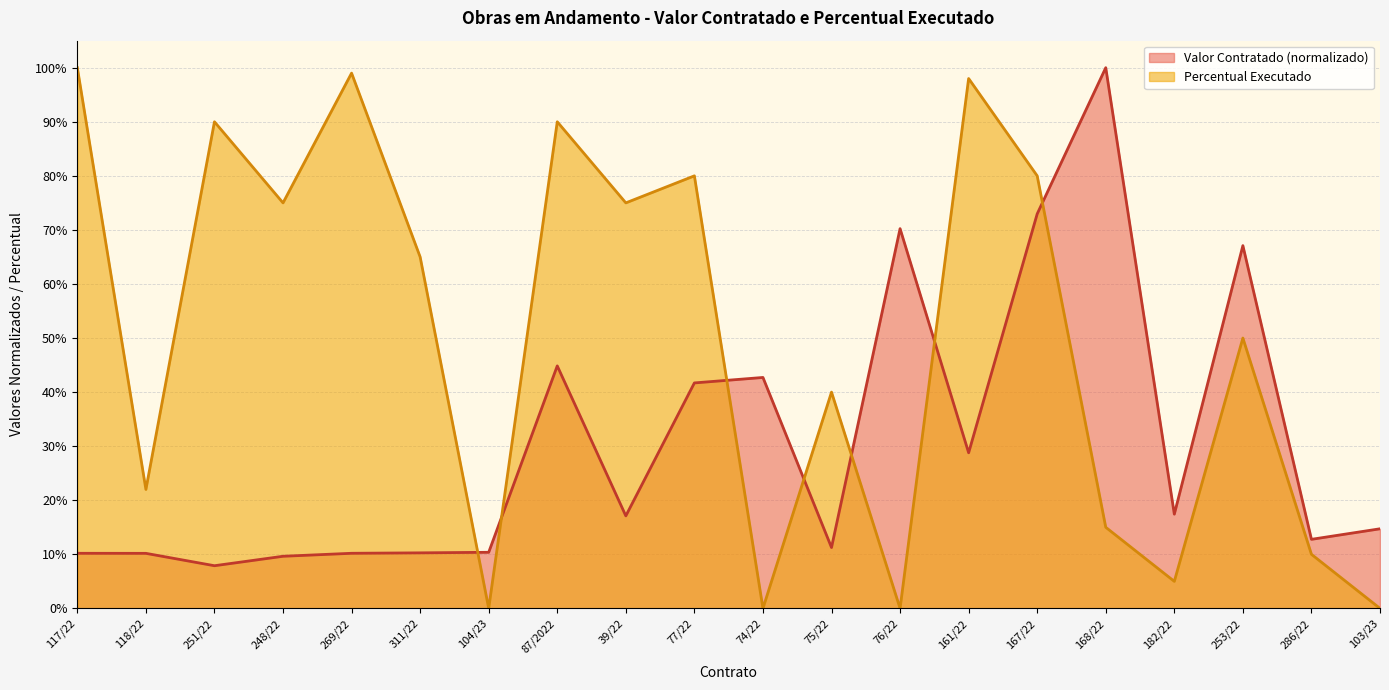

Which series has the largest total across all categories?

Percentual Executado